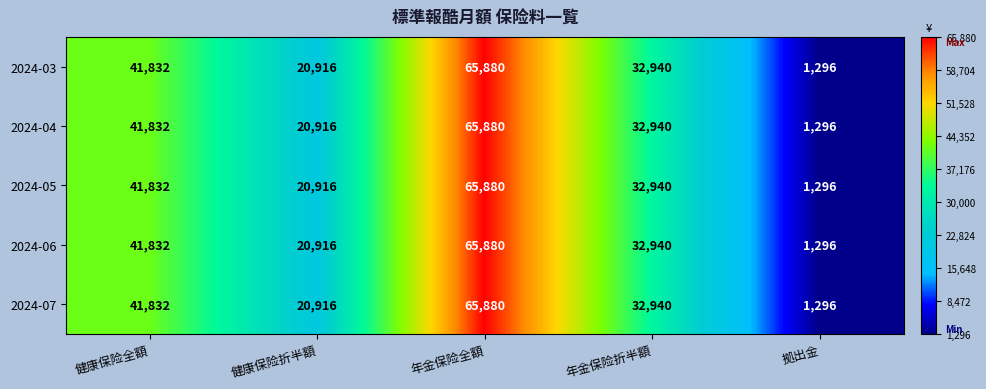

What is the difference between the maximum and minimum values in the 2024-03 series?

64584